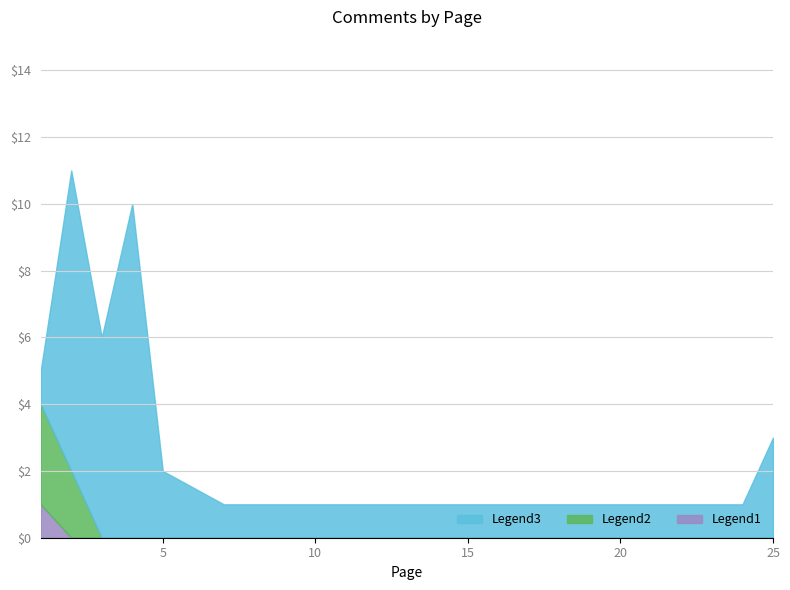

How many positive values does the Legend1 (General) series have?

1